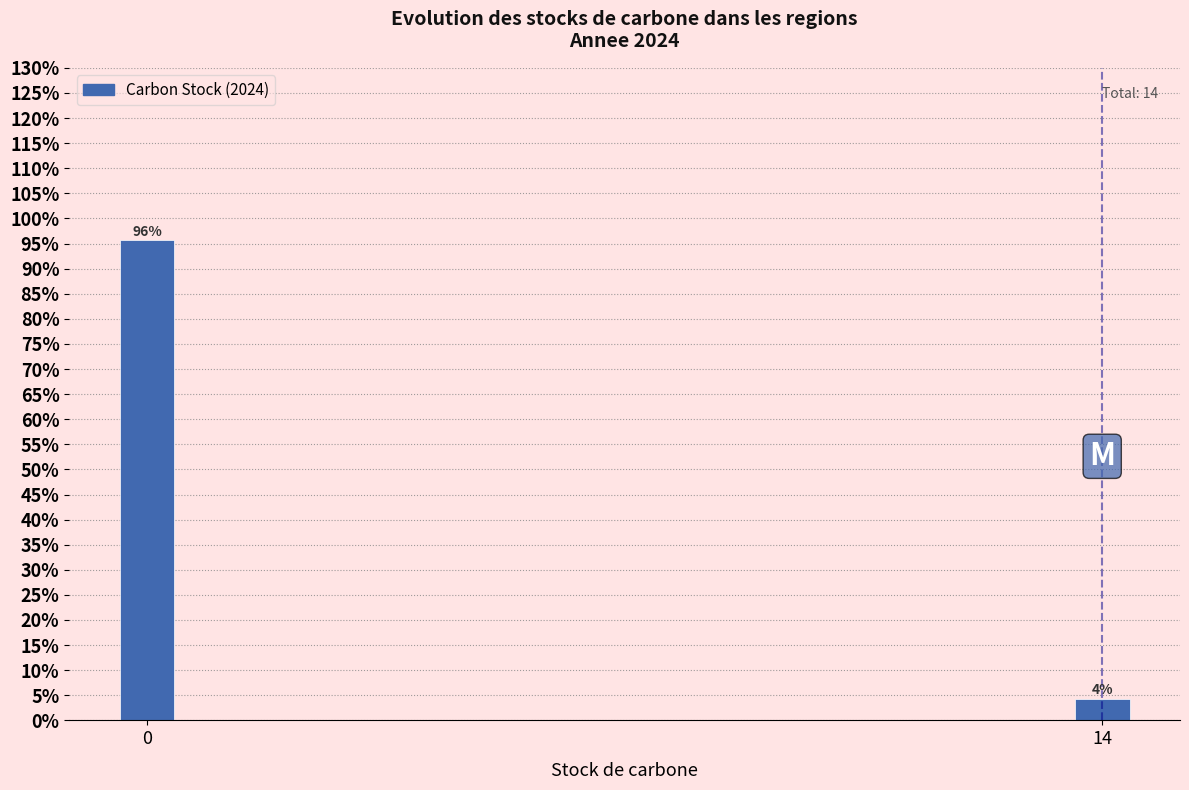

What is the sum of the values at 14 and 0?

100.0